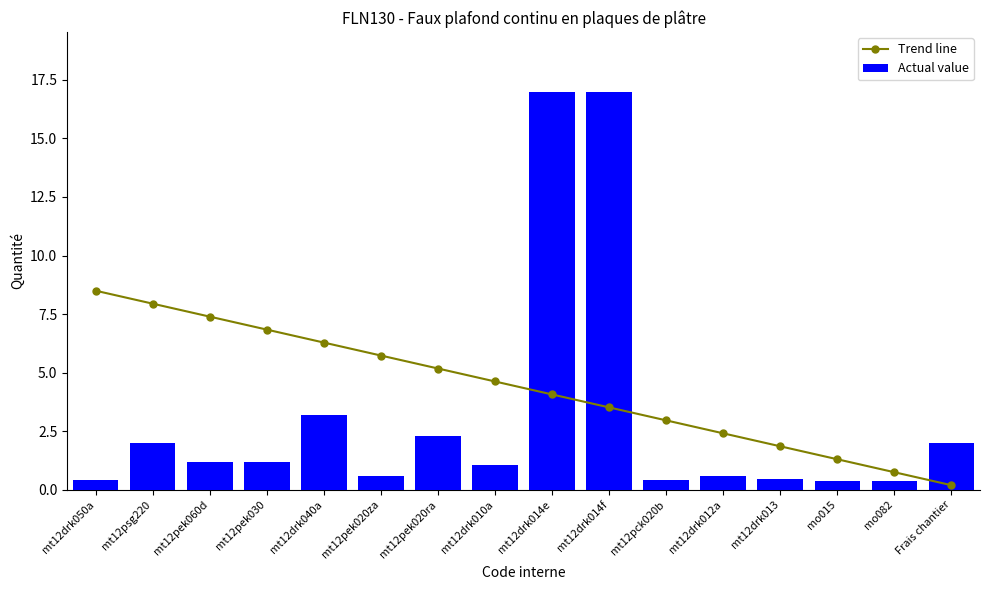

Count the number of categories in the chart.

16